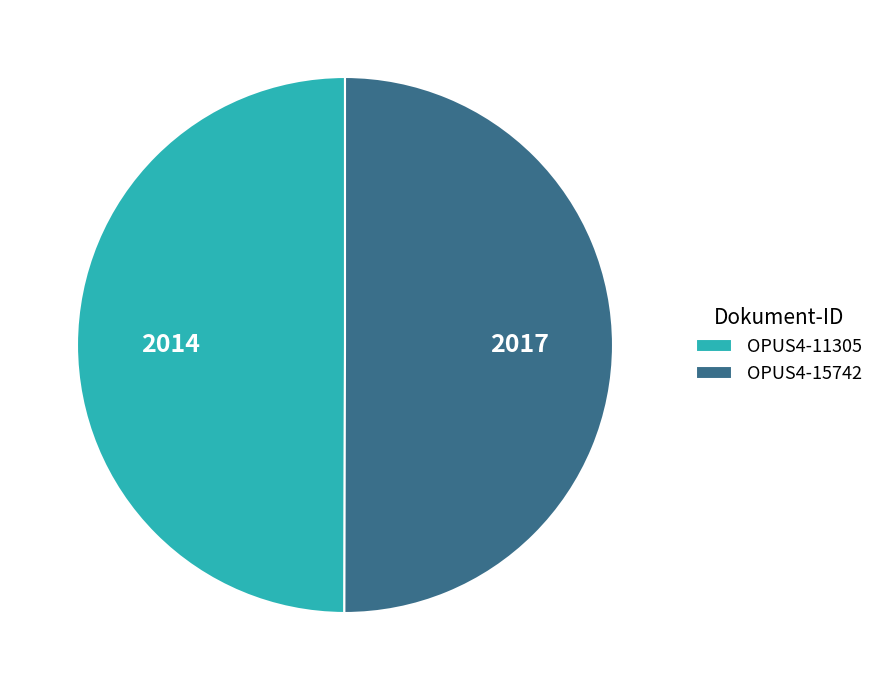

How many slices are in this pie chart?

2